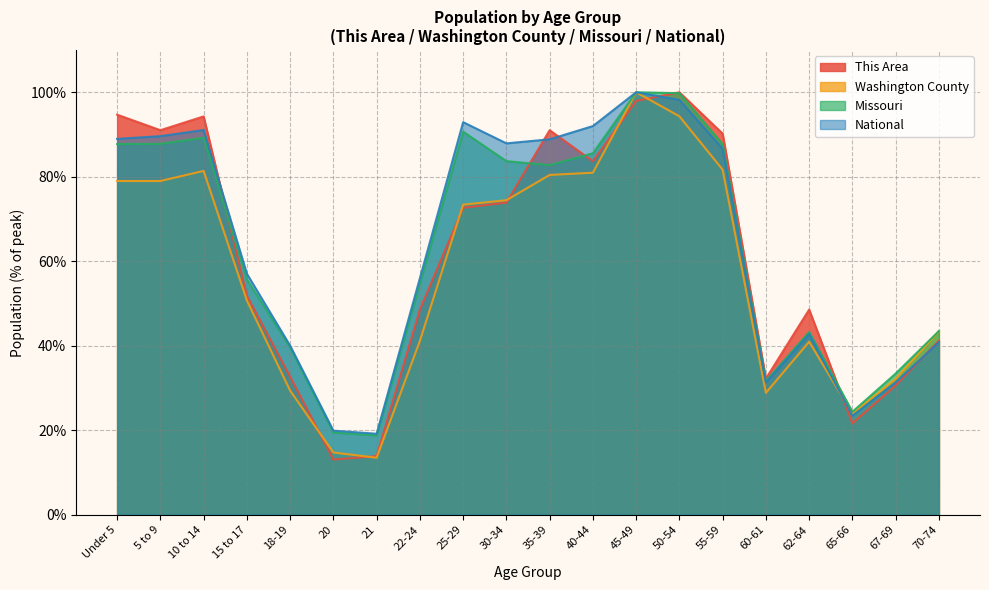

What is the value of the This Area point at the 10th from the left?

73.9